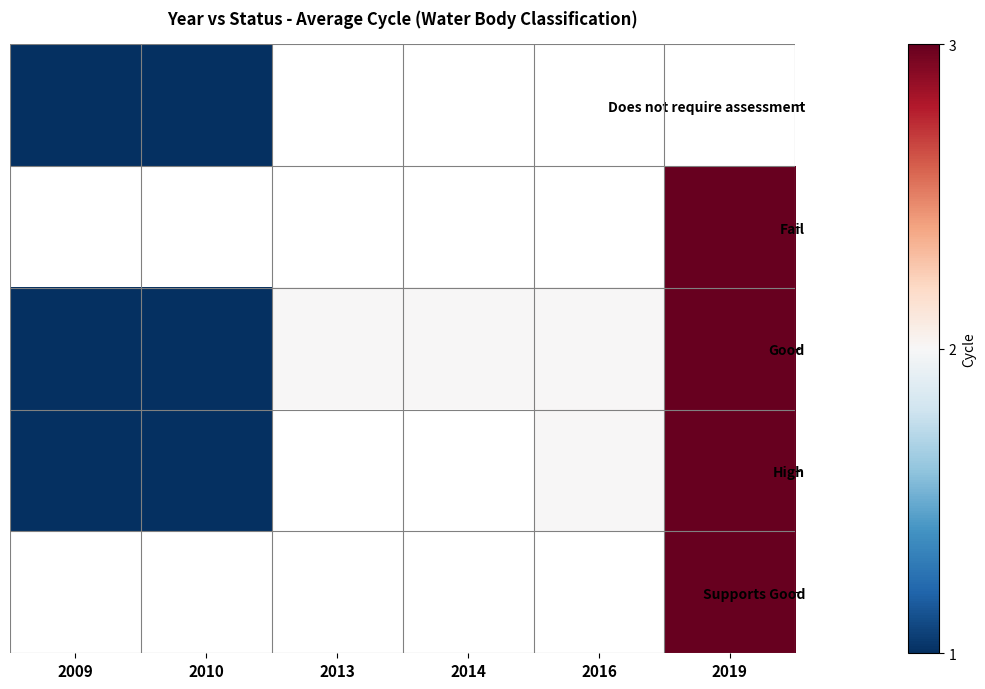

Which series has the largest total across all categories?

Good